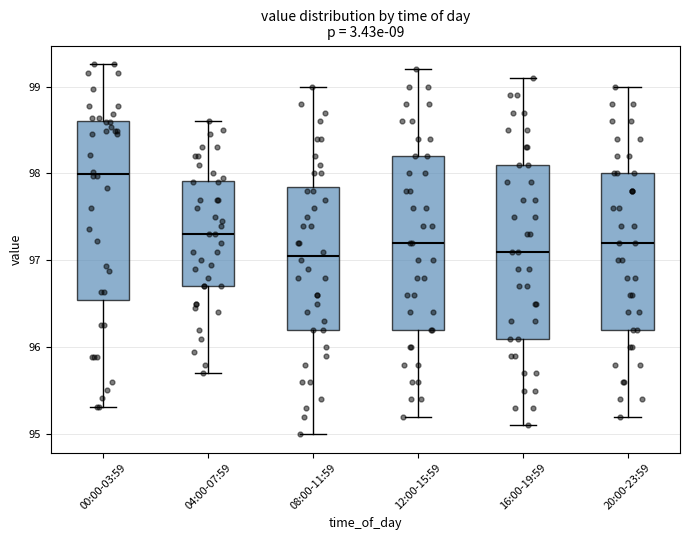

Which box has the highest median line?

00:00-03:59